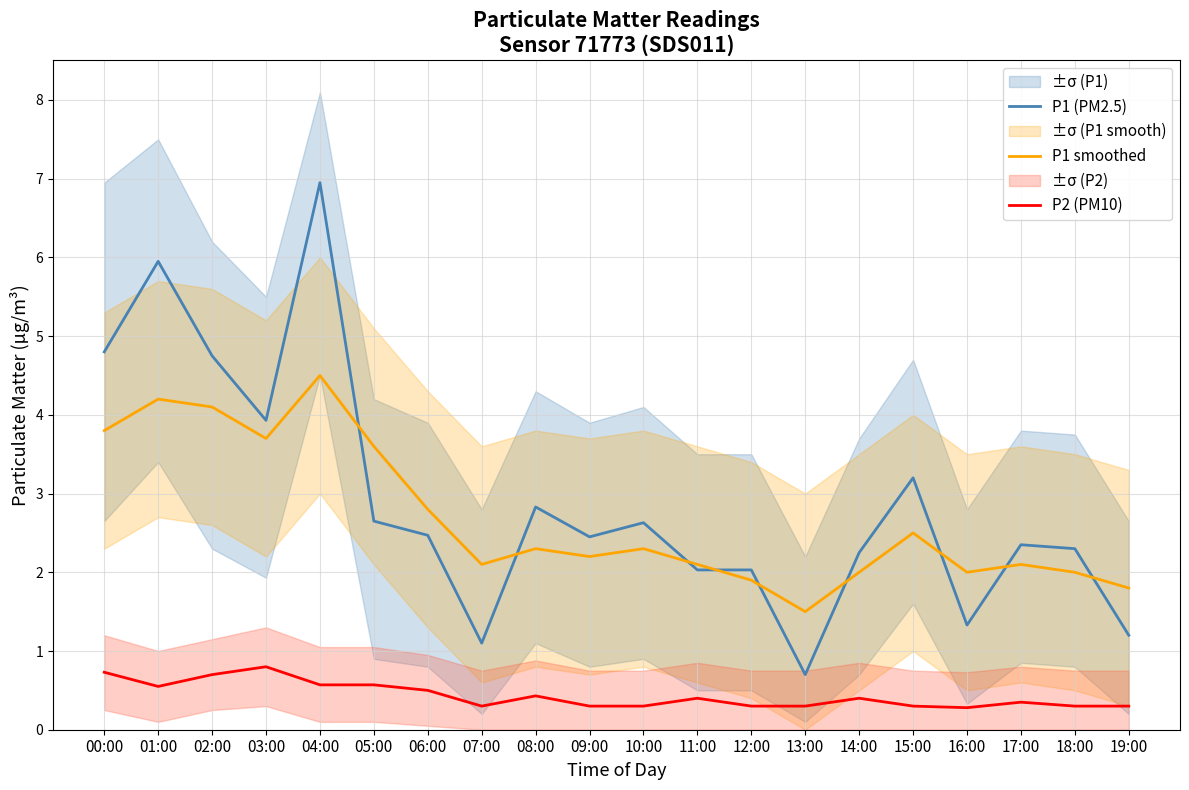

List the labels in order of P2 (PM10) value, smallest first.

16:00, 07:00, 09:00, 10:00, 12:00, 13:00, 15:00, 18:00, 19:00, 17:00, 11:00, 14:00, 08:00, 06:00, 01:00, 04:00, 05:00, 02:00, 00:00, 03:00